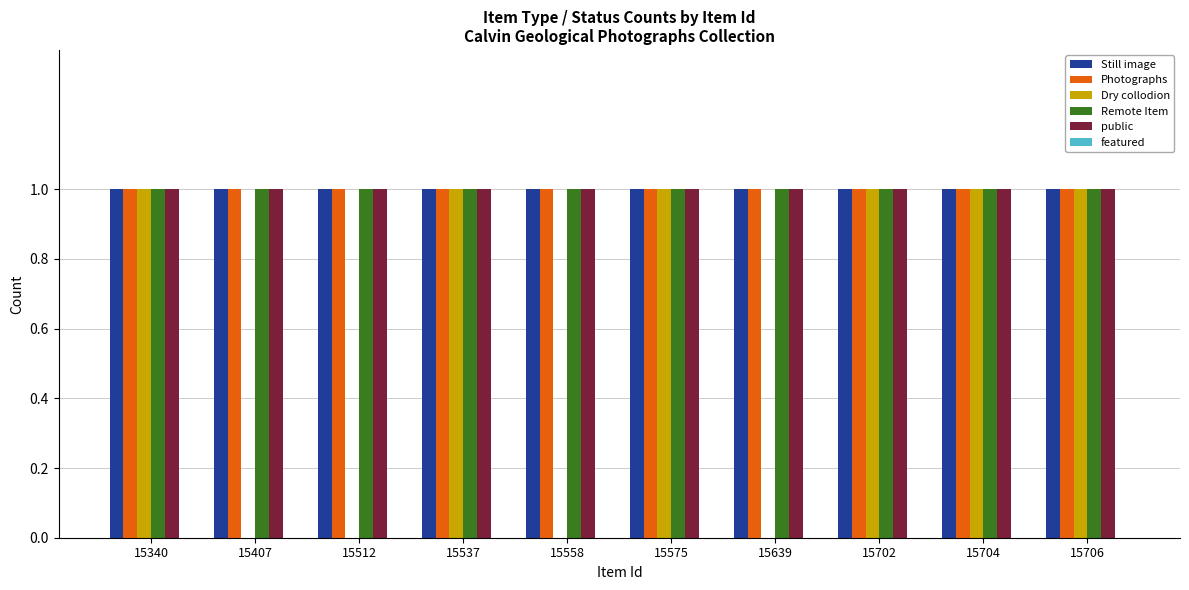

Which series changed the most between 15558 and 15704?

Dry collodion